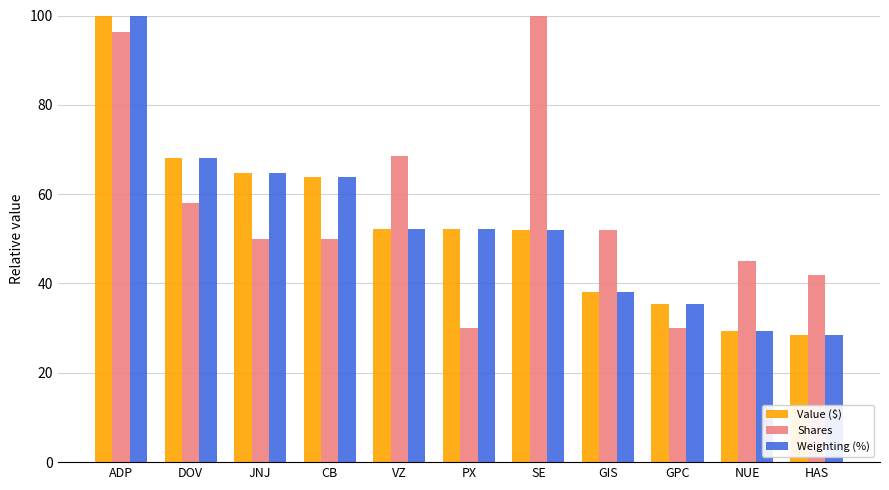

At which category is the sum across all series the highest?

ADP